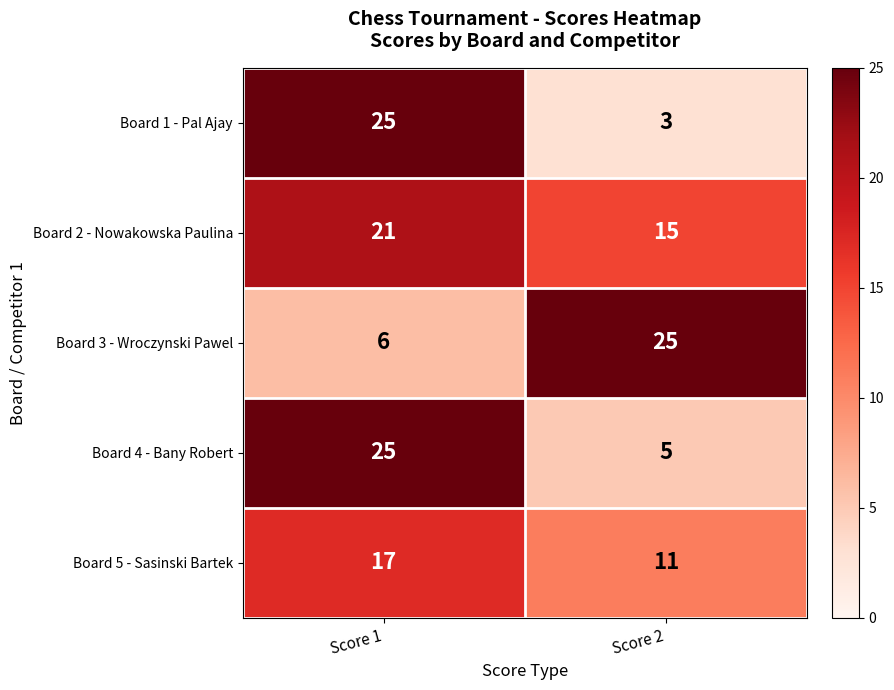

What is the greatest value displayed?

25